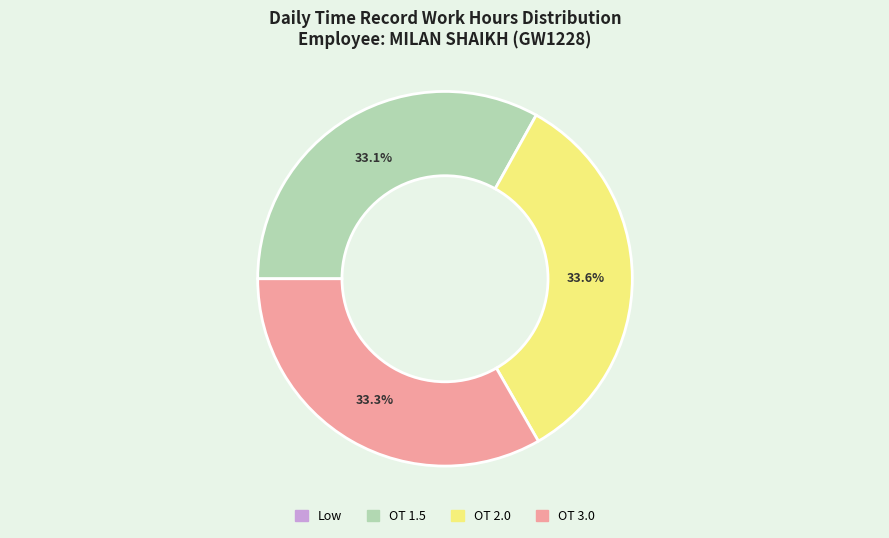

Is there any slice that represents more than half of the pie?

No